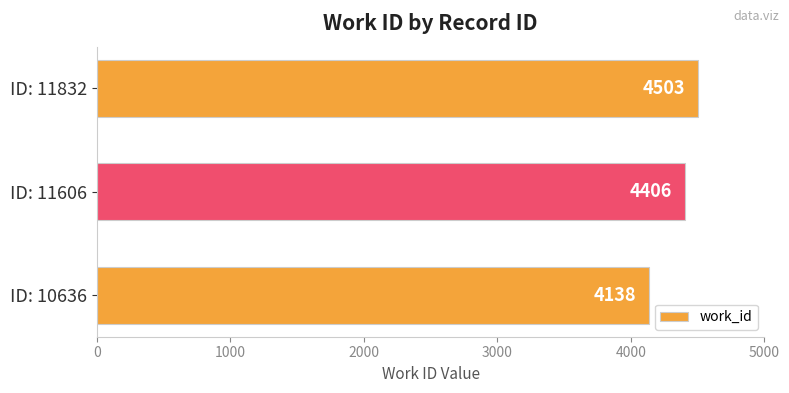

How many bars are there in total?

3